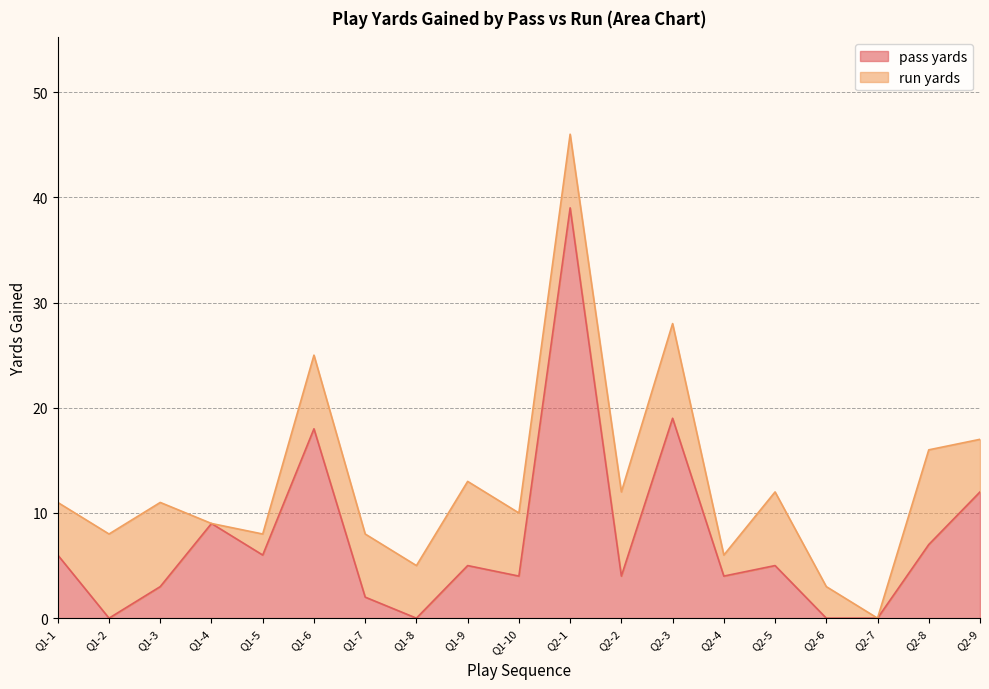

What is the change in value from Q1-1 to Q1-7?

-4